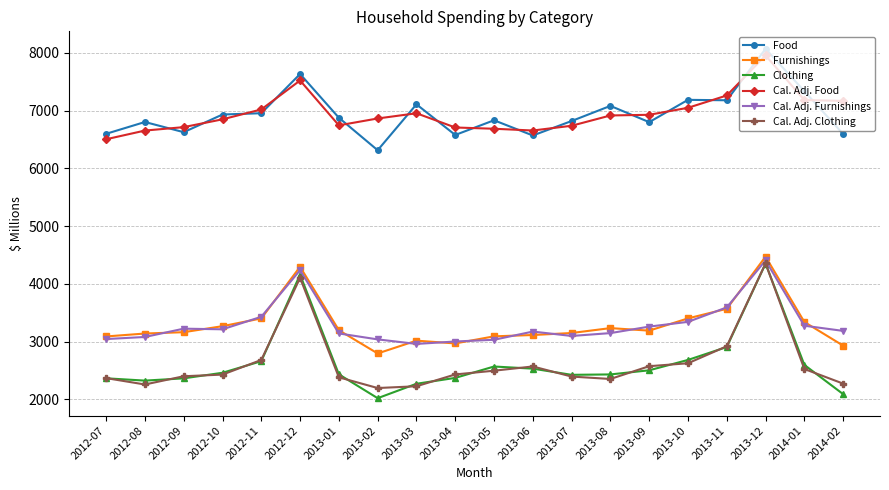

True or false: Food has more than 2 points higher than both neighbors.

True